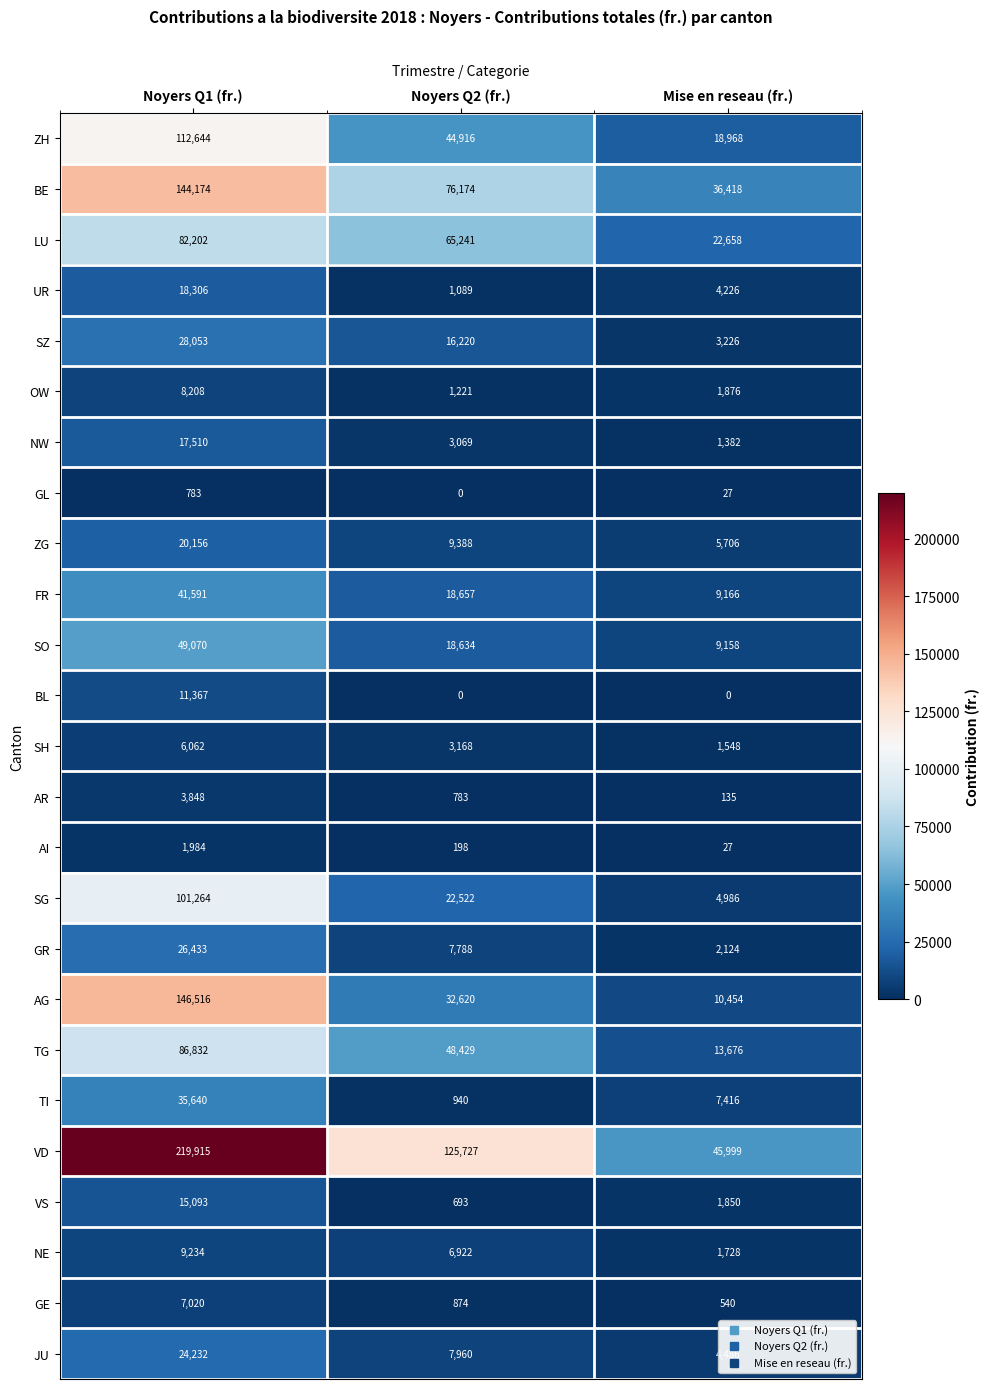

At which category is the sum across all series the highest?

Noyers Q1 (fr.)